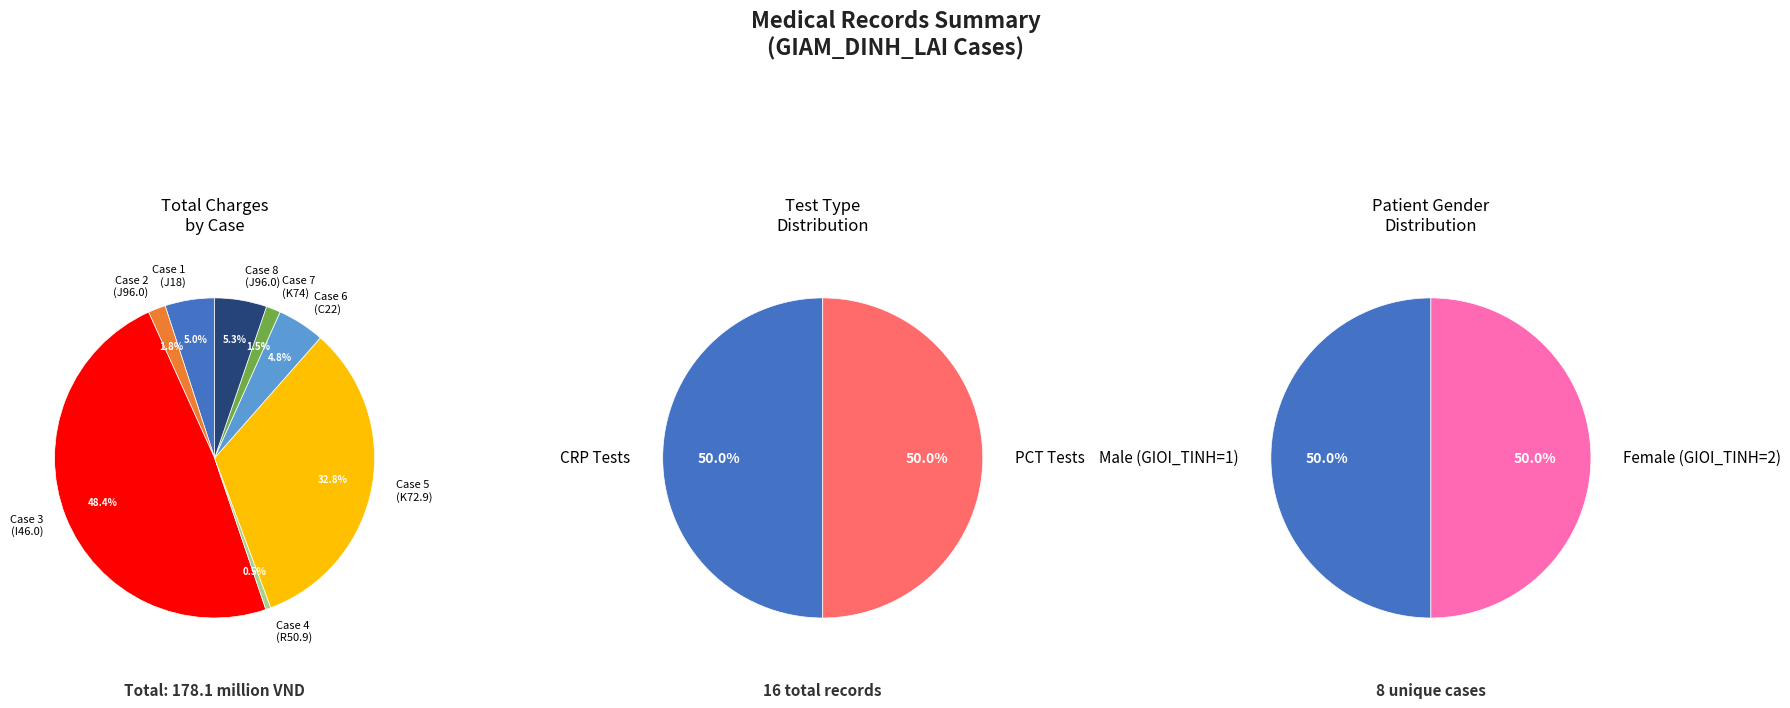

Is there a majority slice in this chart?

No